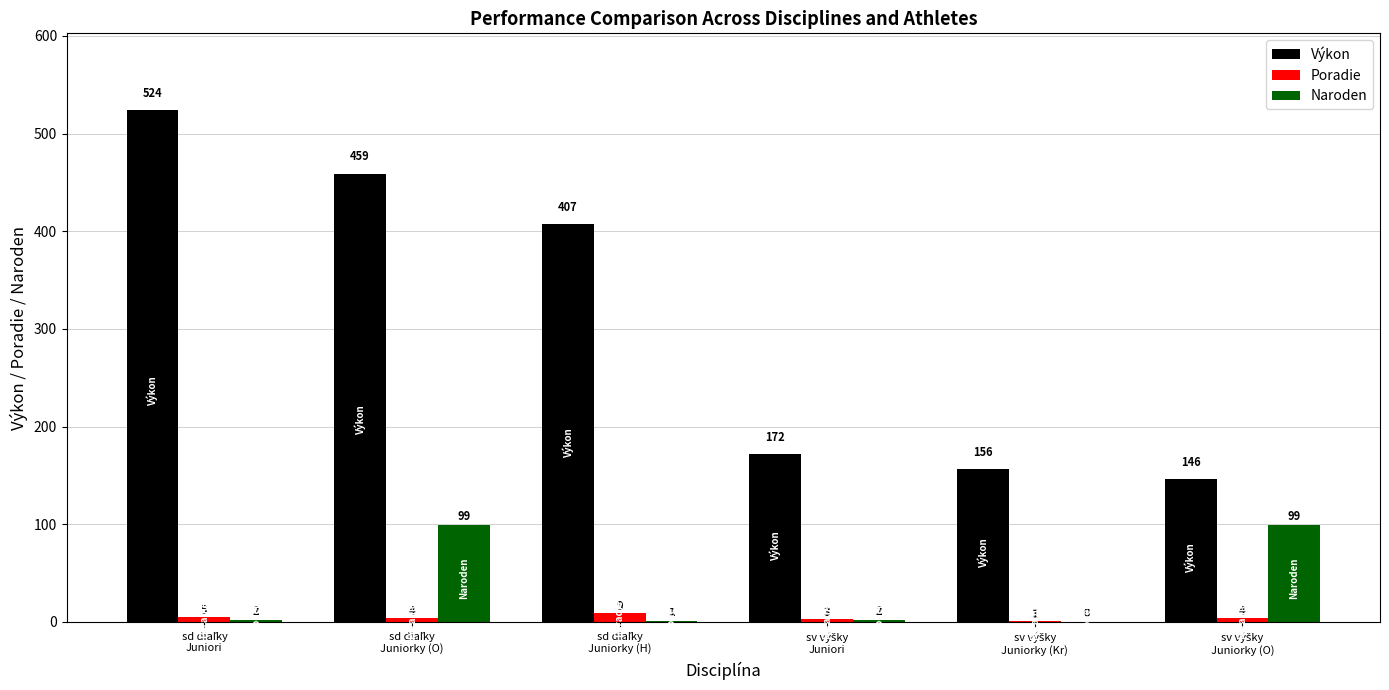

Reading left to right, what are all the values shown in this chart?

Výkon: 524	459	407	172	156	146
Poradie: 5	4	9	3	1	4
Naroden: 2	99	1	2	0	99